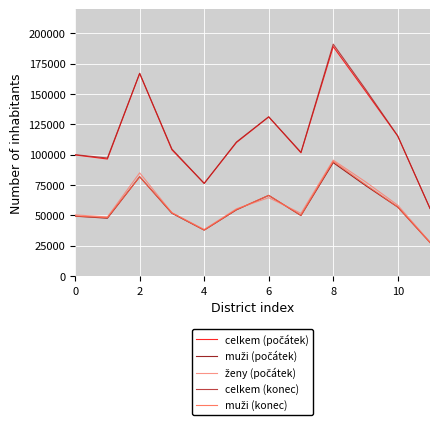

Which series has the largest range (max minus min)?

celkem (konec)